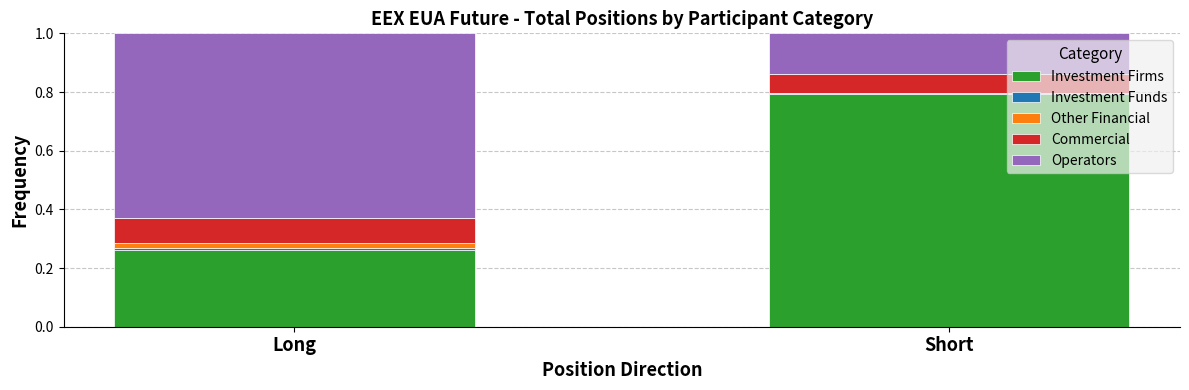

Are the bars horizontal?

No